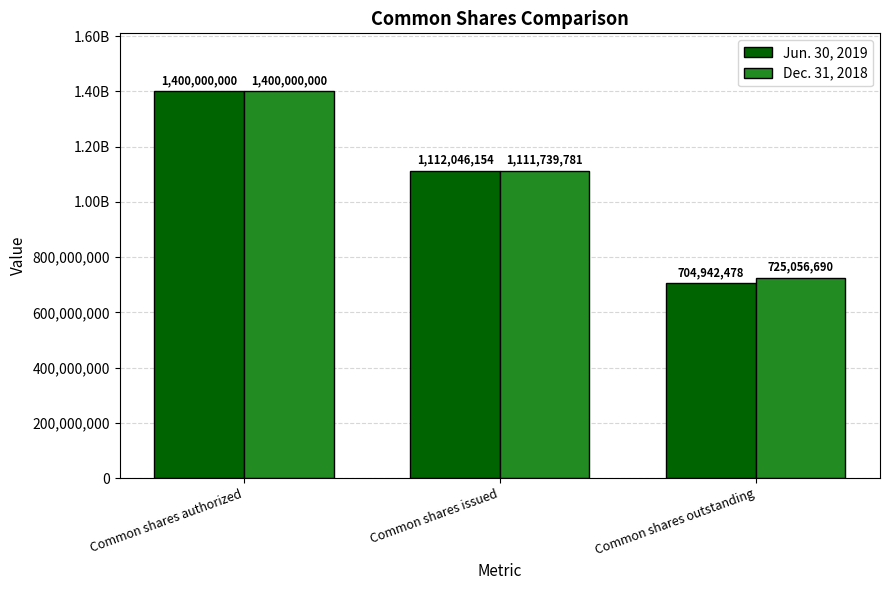

What is the sum of the Jun. 30, 2019 values at Common shares outstanding and Common shares issued?

1816988632